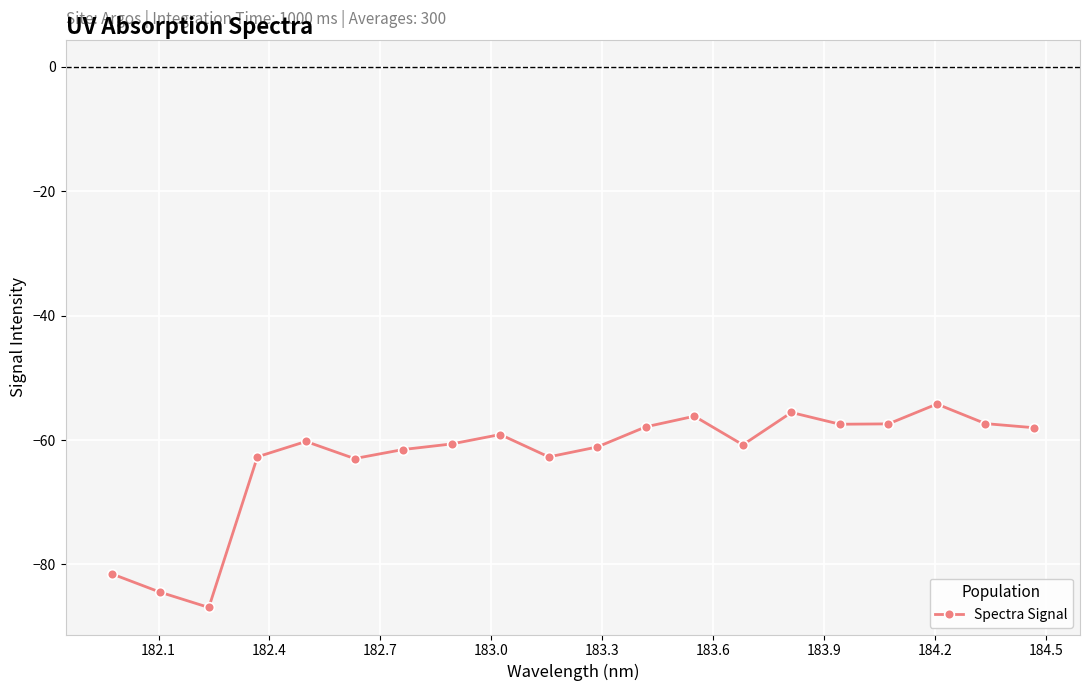

True or false: the data has more than 2 interior local peaks.

True